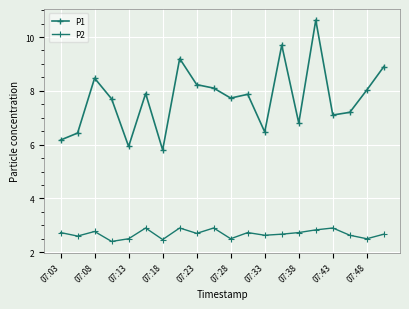

At which label does P2 reach its peak?

07:28